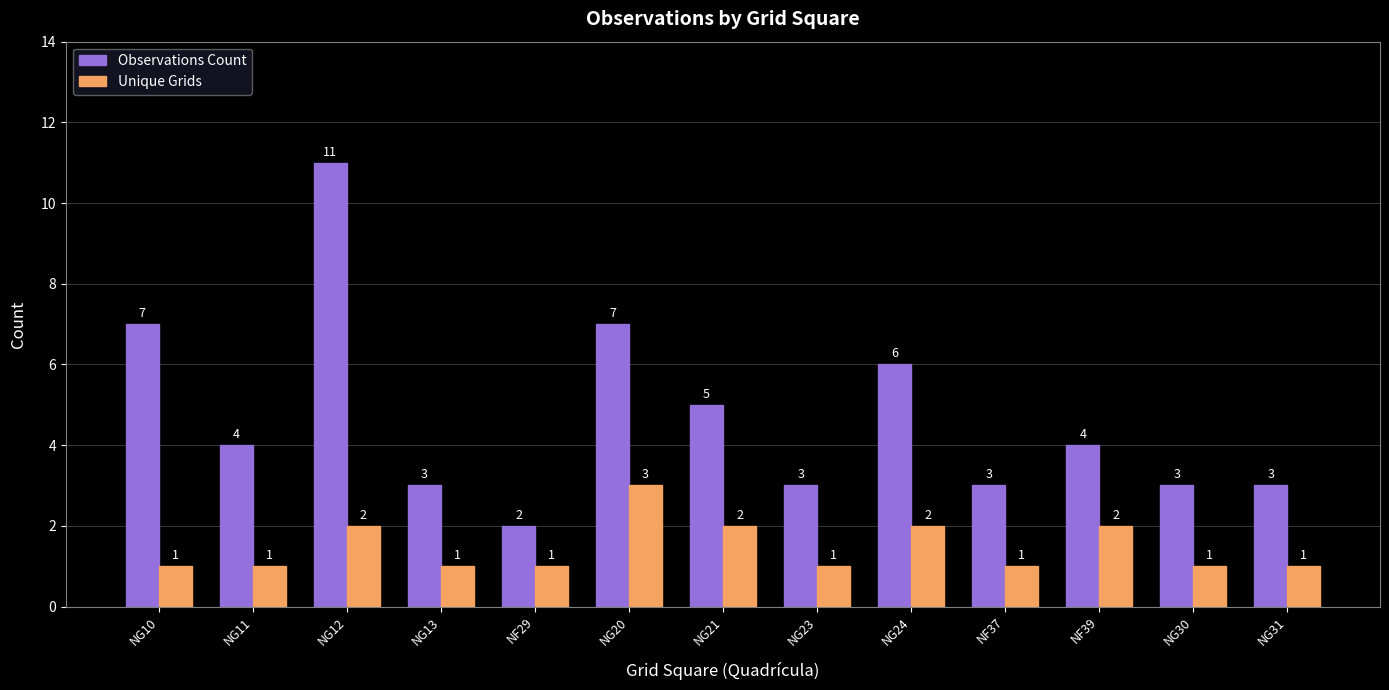

Rank the series by their average value, from lowest to highest.

Unique Grids, Observations Count